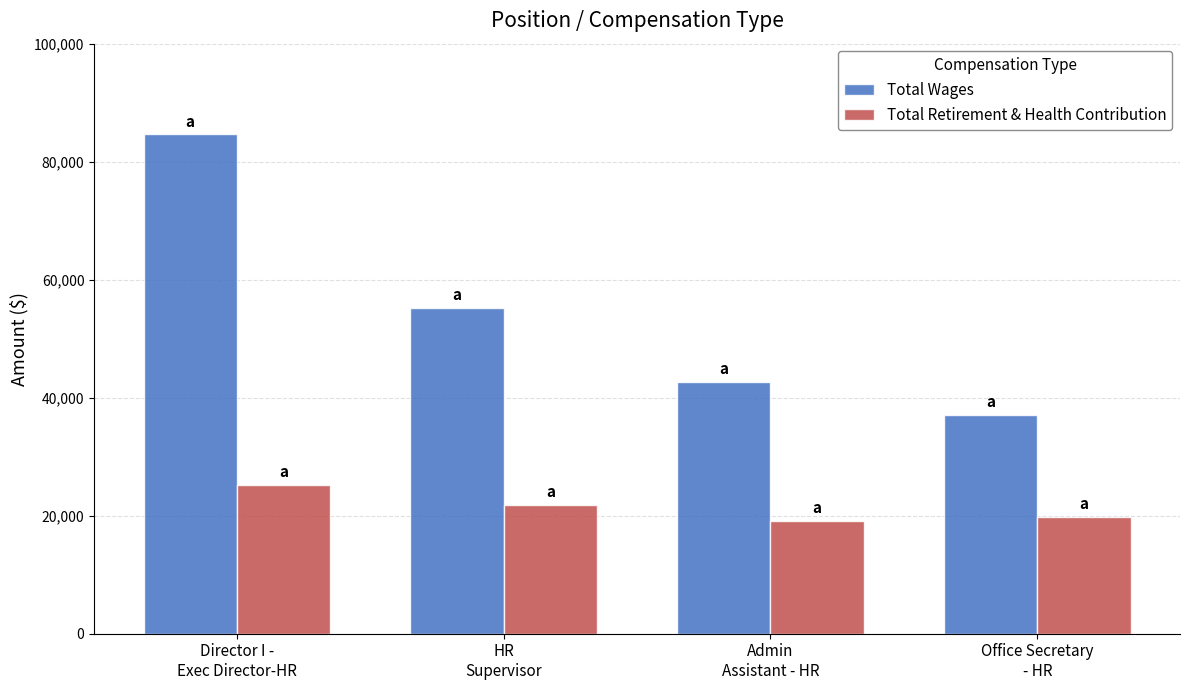

List the series in order of their peak value, lowest first.

Total Retirement & Health Contribution, Total Wages